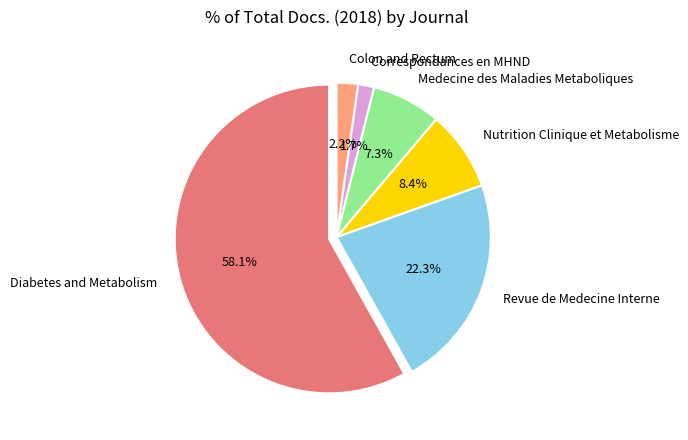

How many slices are in this pie chart?

6